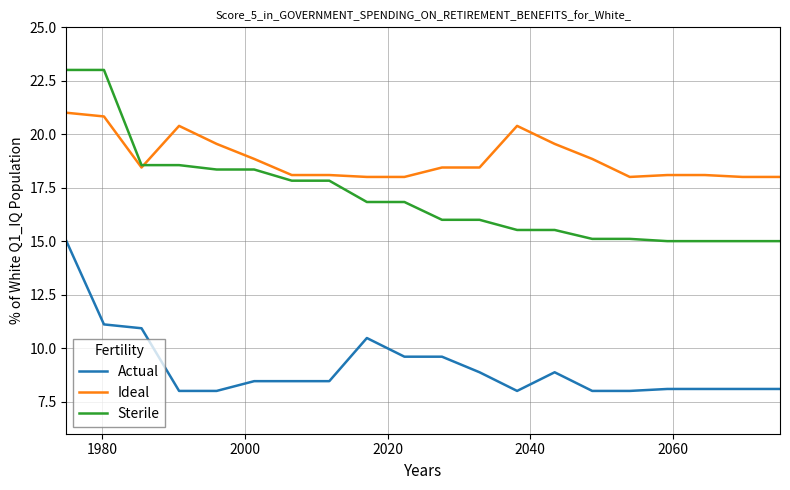

True or false: Sterile and Actual intersect in this chart.

False